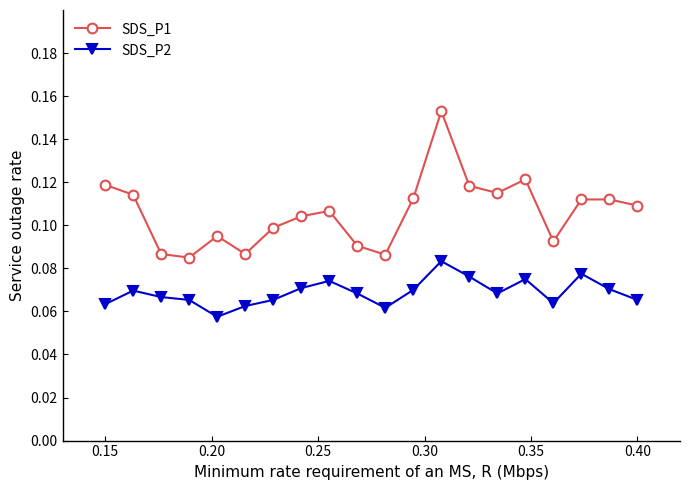

True or false: SDS_P1 and SDS_P2 intersect in this chart.

False